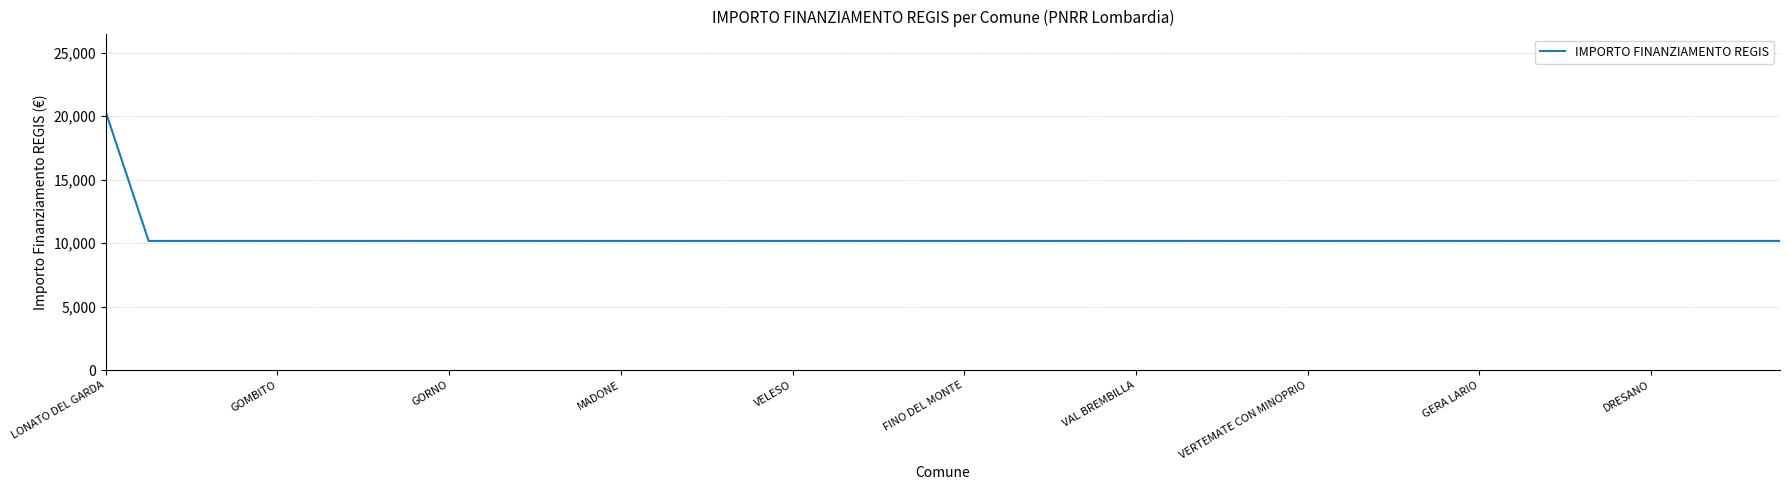

What is the difference between the maximum and minimum values?

10172